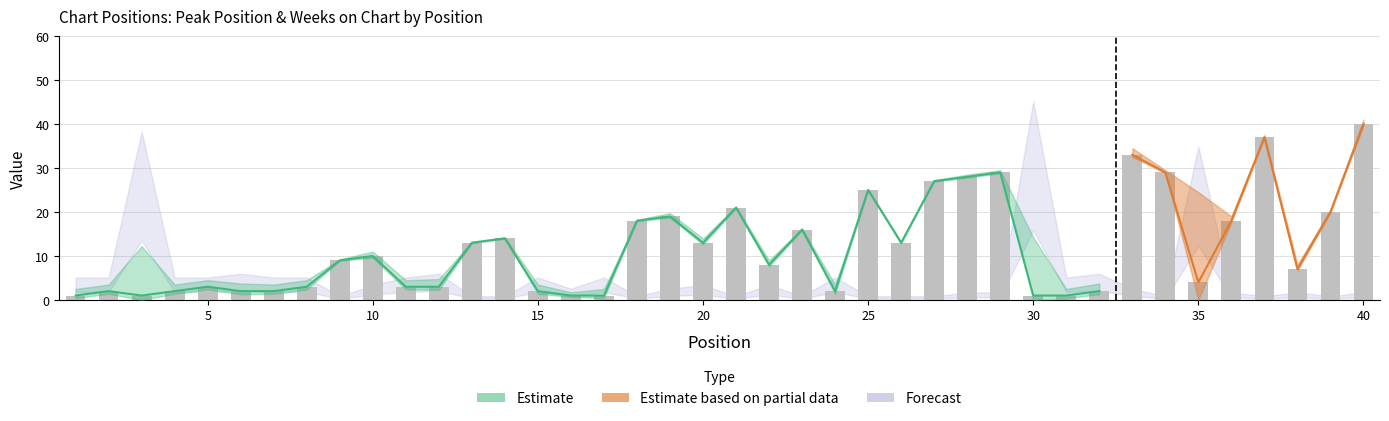

What is the greatest value displayed?

40